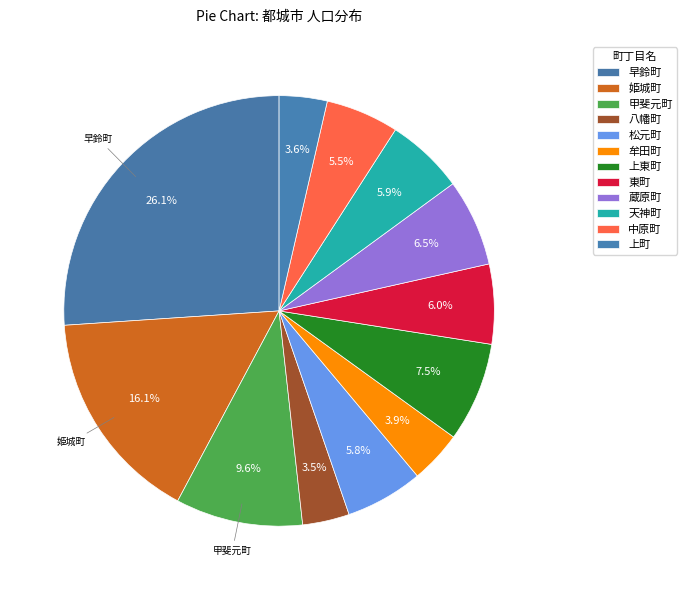

To the nearest percent, what is the combined percentage of 姫城町 and 上東町?

24%